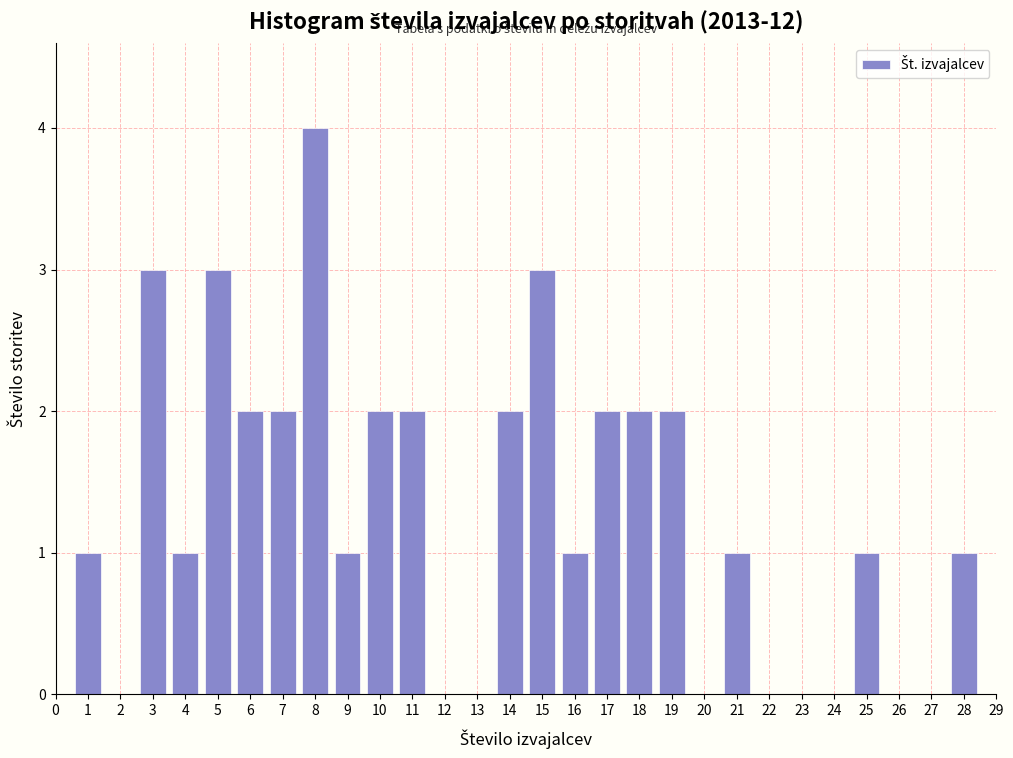

Reading left to right, list every bar in this chart as the range it spans on the x-axis followed by its height. The values are not printed on the chart, so give them approximately, as read against the axis.

0.5 to 1.5: 1
1.5 to 2.5: 0
2.5 to 3.5: 3
3.5 to 4.5: 1
4.5 to 5.5: 3
5.5 to 6.5: 2
6.5 to 7.5: 2
7.5 to 8.5: 4
8.5 to 9.5: 1
9.5 to 10.5: 2
10.5 to 11.5: 2
11.5 to 12.5: 0
12.5 to 13.5: 0
13.5 to 14.5: 2
14.5 to 15.5: 3
15.5 to 16.5: 1
16.5 to 17.5: 2
17.5 to 18.5: 2
18.5 to 19.5: 2
19.5 to 20.5: 0
20.5 to 21.5: 1
21.5 to 22.5: 0
22.5 to 23.5: 0
23.5 to 24.5: 0
24.5 to 25.5: 1
25.5 to 26.5: 0
26.5 to 27.5: 0
27.5 to 28.5: 1